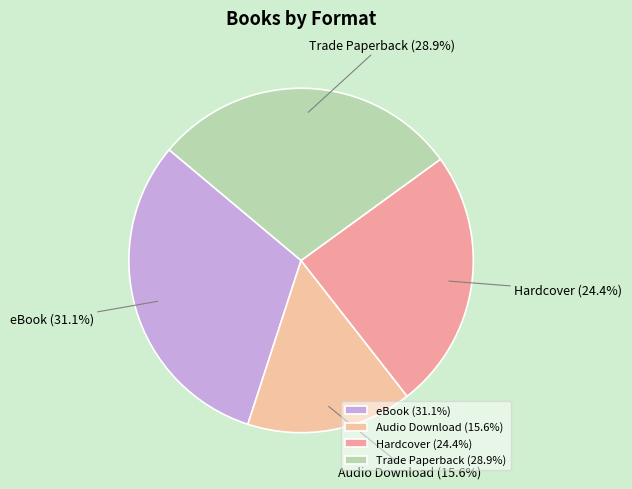

Is eBook the majority of the pie?

No